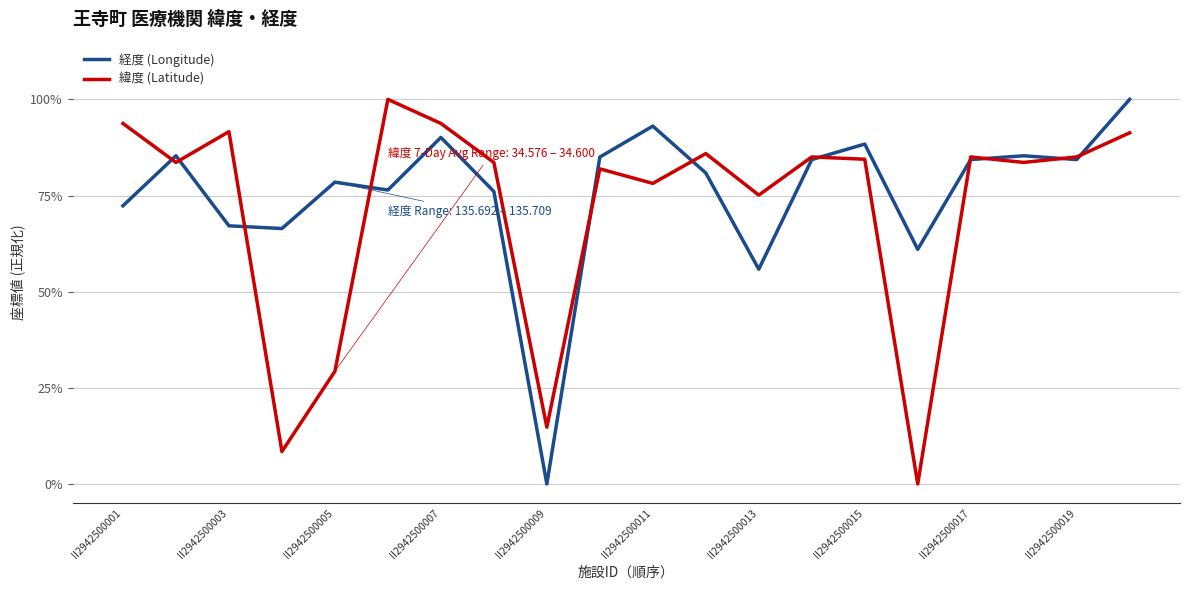

Where is 経度 (Longitude) nearest to the value 0?

II2942500009